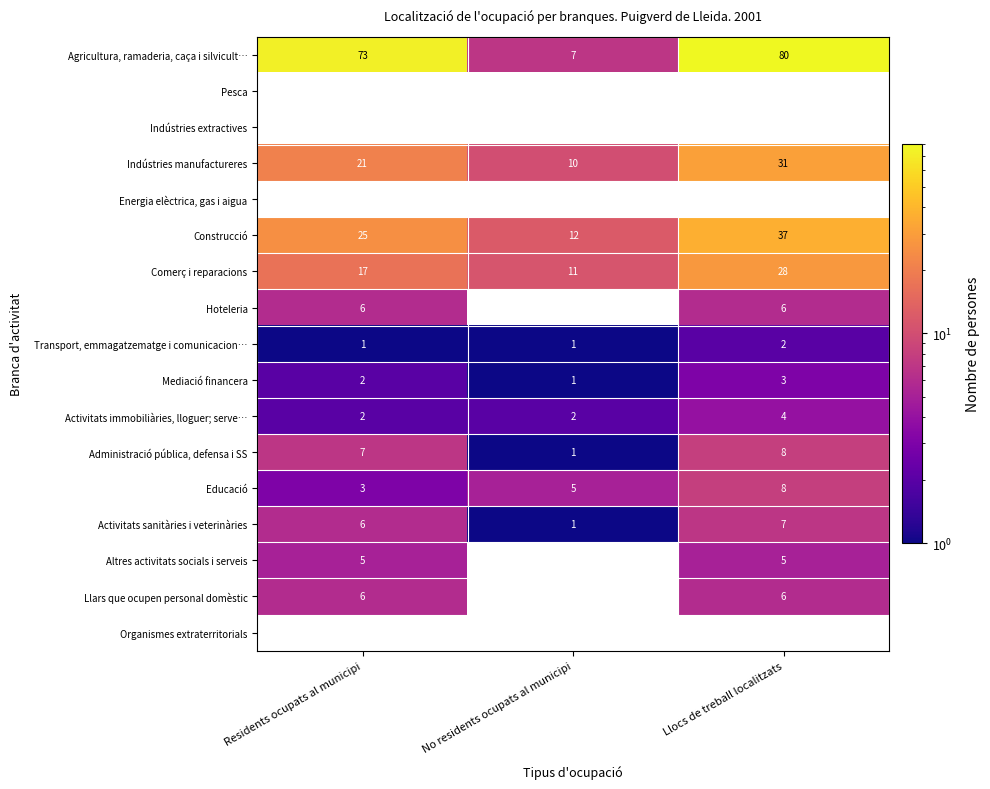

True or false: Administració pública, defensa i SS has a value of 8 at Llocs de treball localitzats.

True